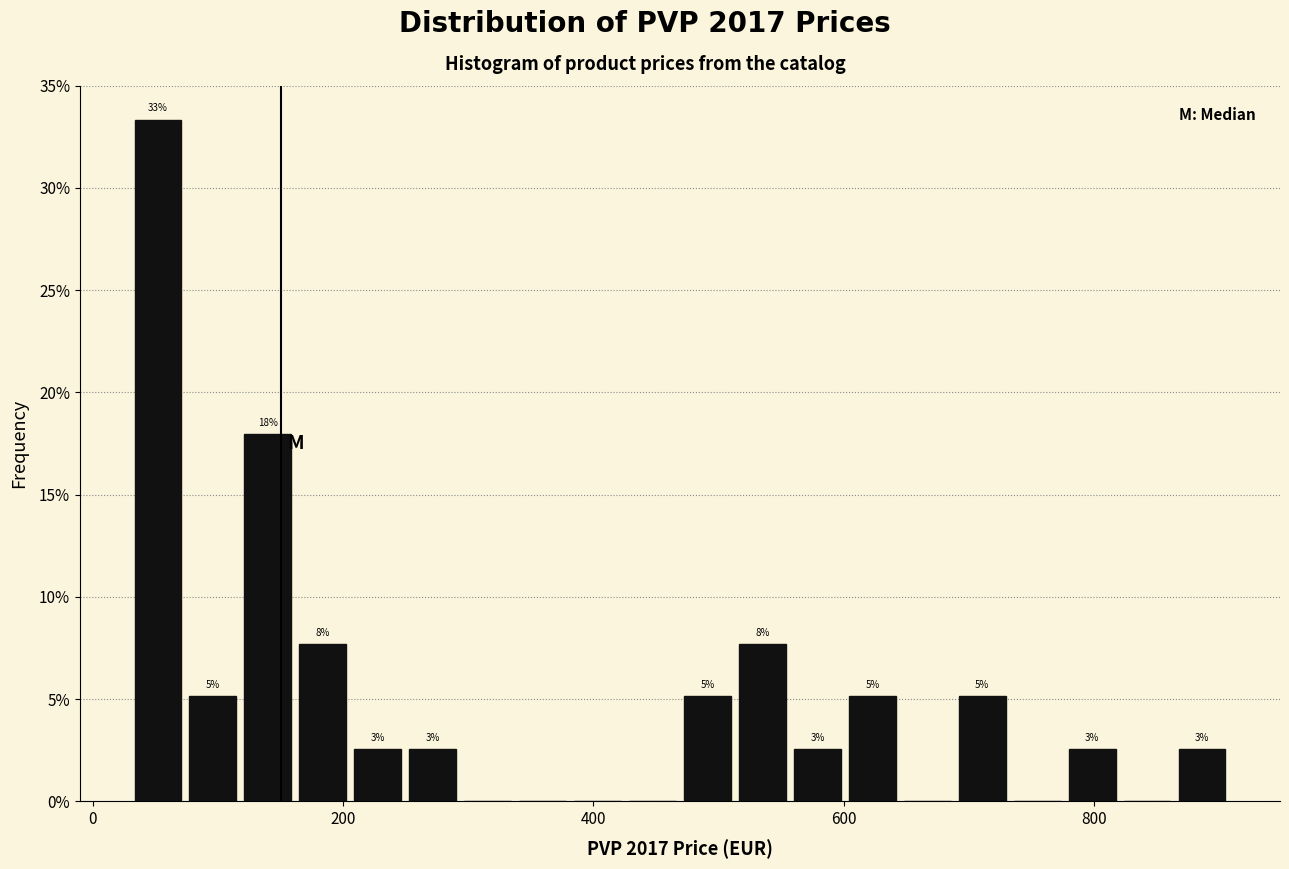

Read against the x-axis, roughly where is the centre of the tallest bar?

60